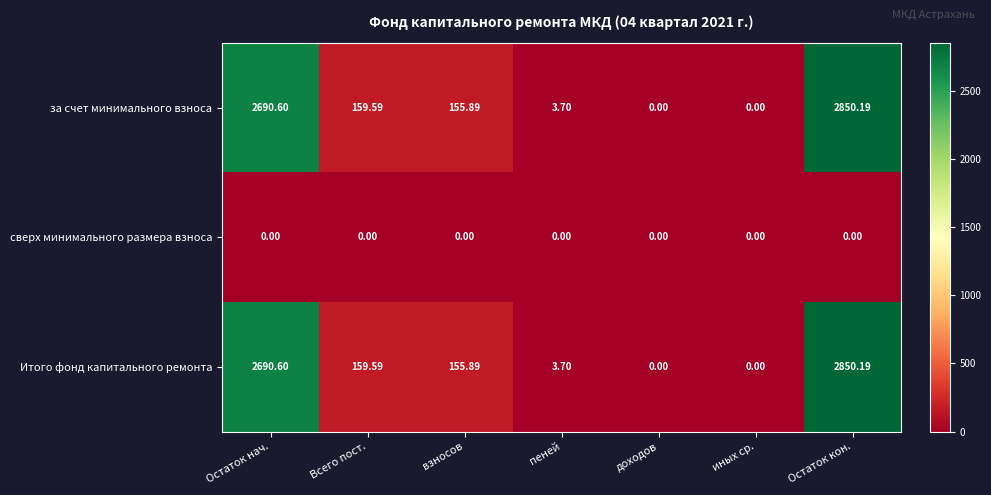

Is the value of за счет минимального взноса at взносов greater than the value of Итого фонд капитального ремонта at Остаток кон.?

No